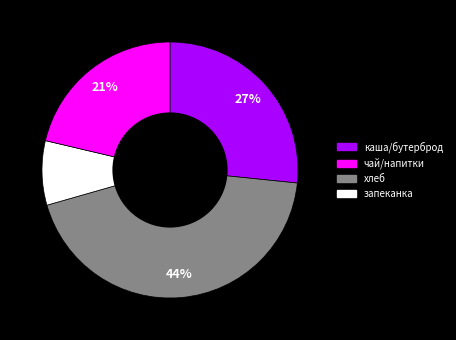

Does any single category account for the majority?

No